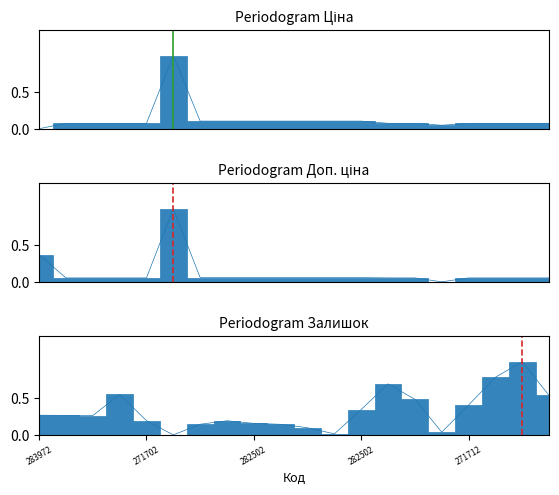

What is the sum of the Ціна values at 282502112 and 271712104?

0.2